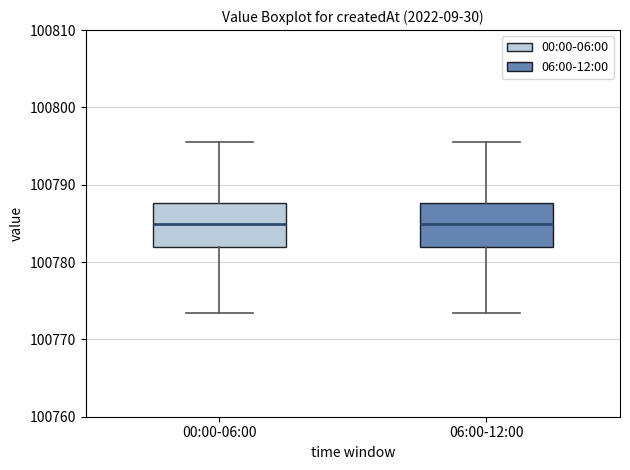

Where is the upper edge of the box for 00:00-06:00 on the y-axis? The values are not printed on the chart, so give them approximately, as read against the axis.

100788